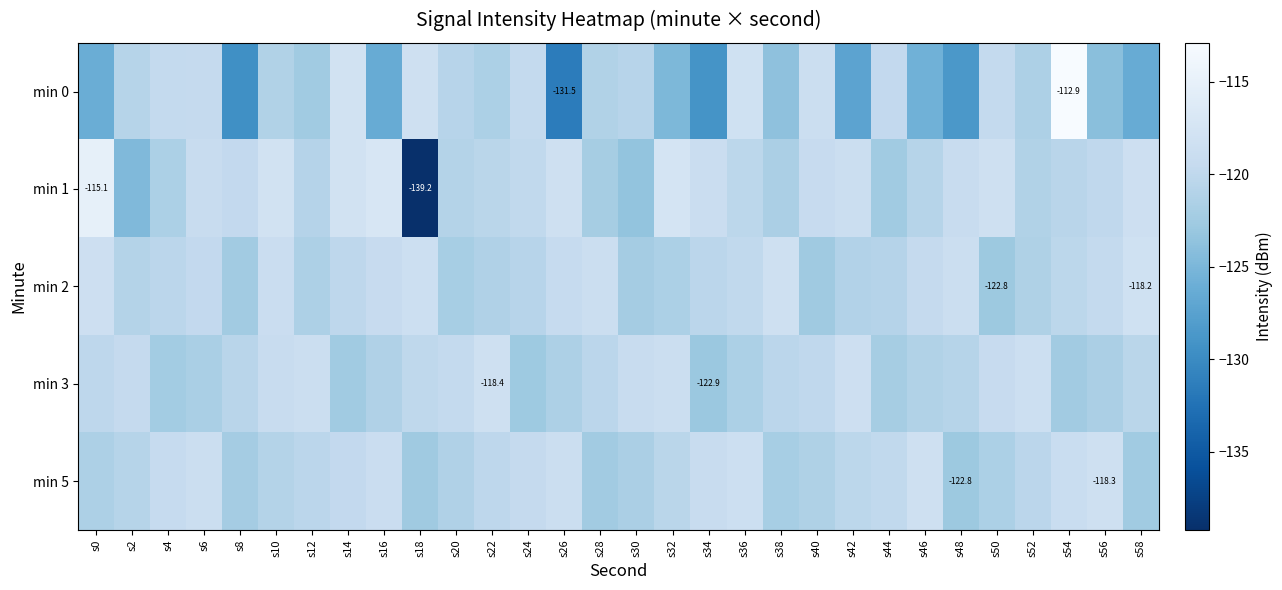

Rank the categories by min 1 value from highest to lowest.

s0, s16, s32, s14, s10, s26, s50, s58, s42, s34, s48, s6, s40, s8, s24, s56, s36, s22, s54, s46, s12, s20, s52, s4, s38, s28, s44, s30, s2, s18